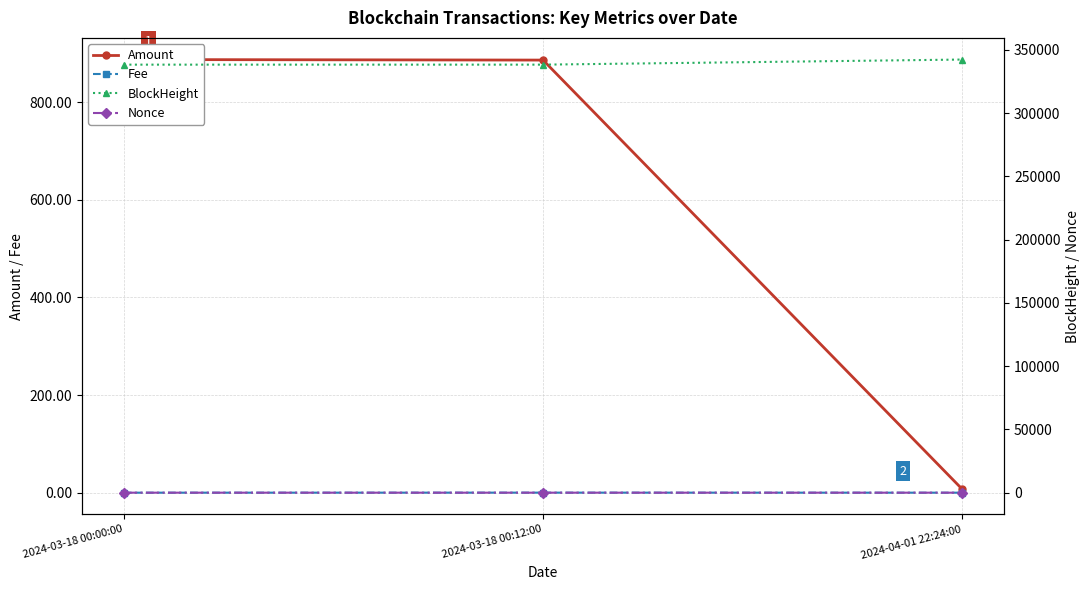

What are all the series names shown in the legend?

Amount, Fee, BlockHeight, Nonce